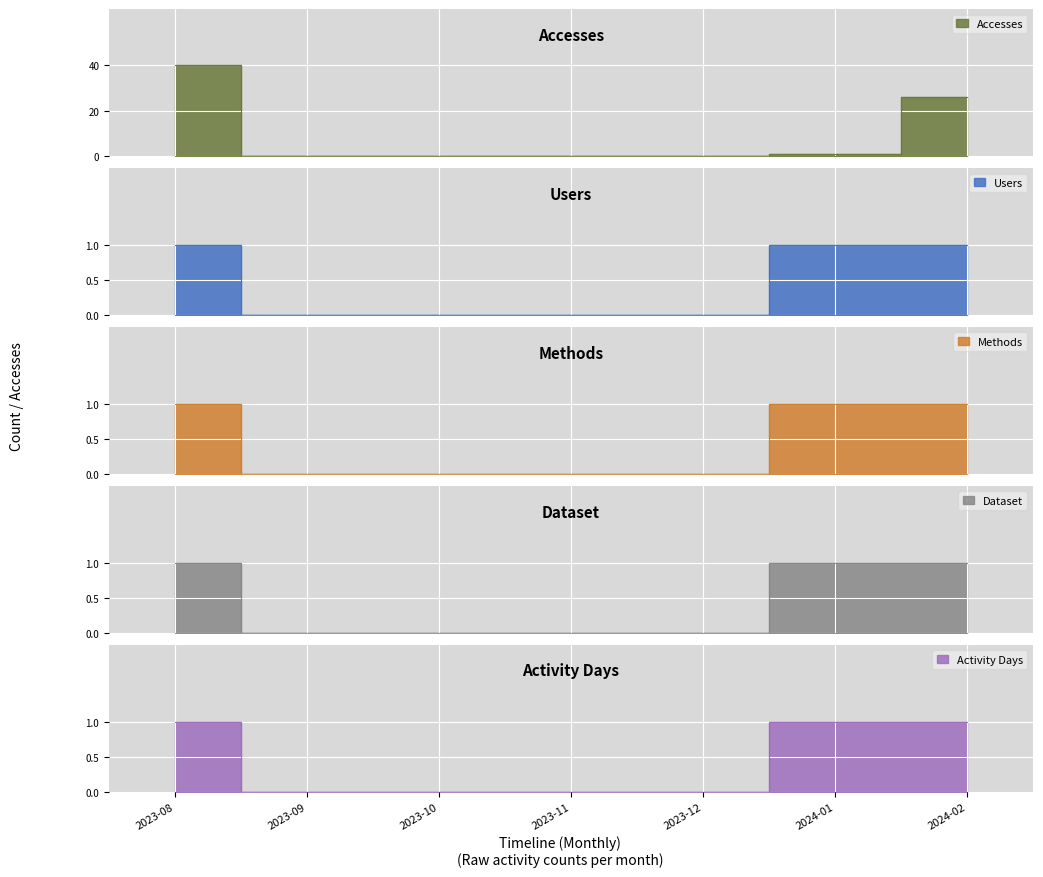

Which has a higher value, 2023-08 or 2024-02?

2023-08